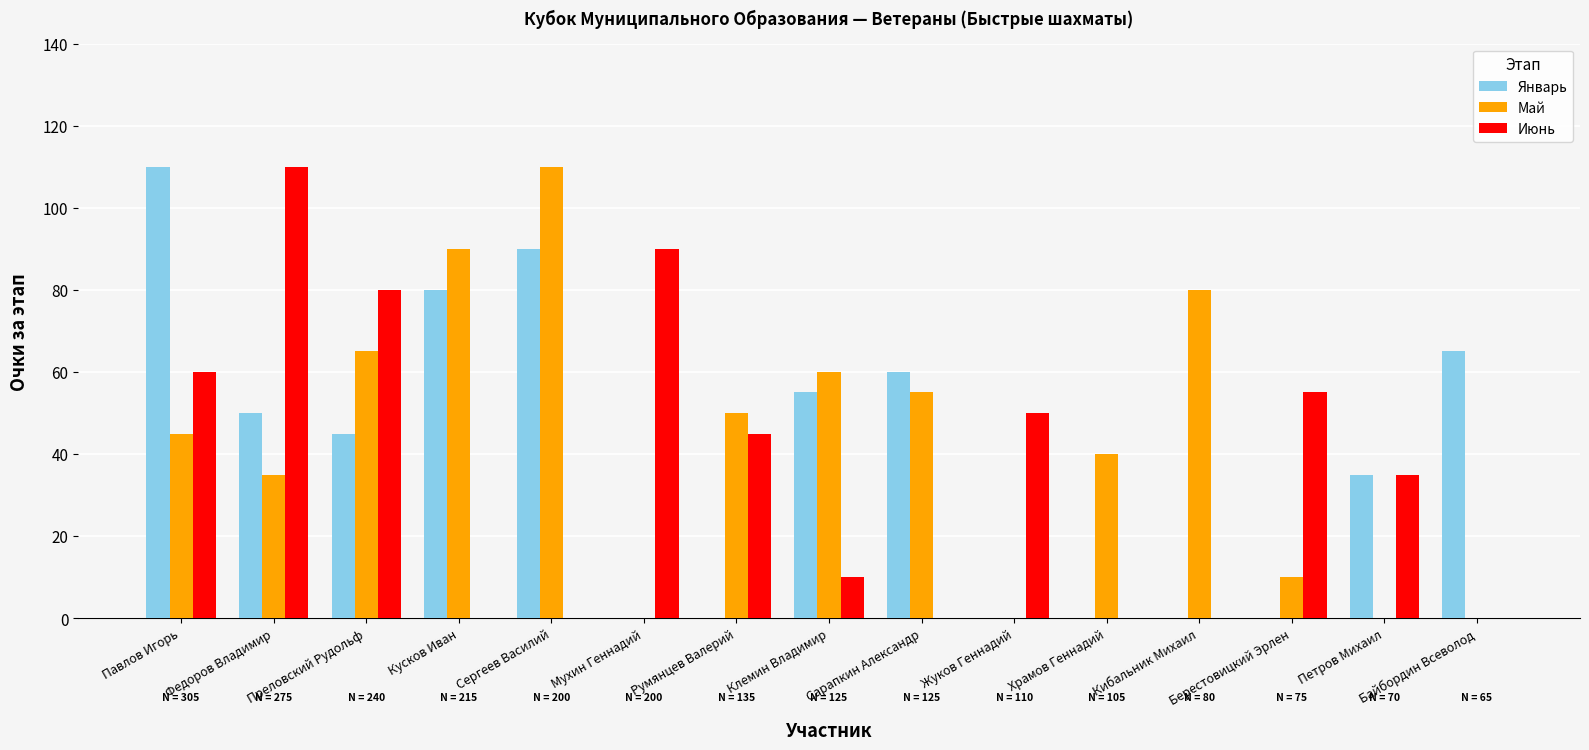

At which category is the sum across all series the highest?

Павлов Игорь